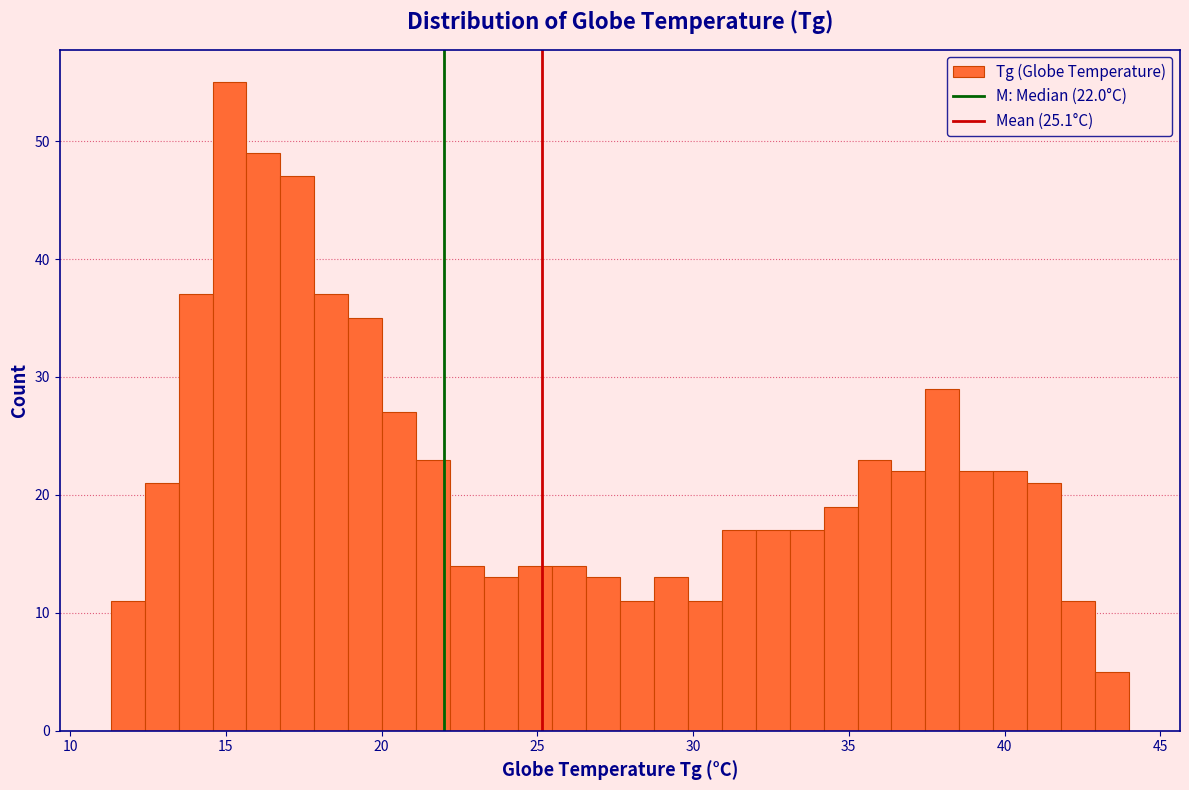

Read against the x-axis, roughly where is the centre of the tallest bar?

15.0